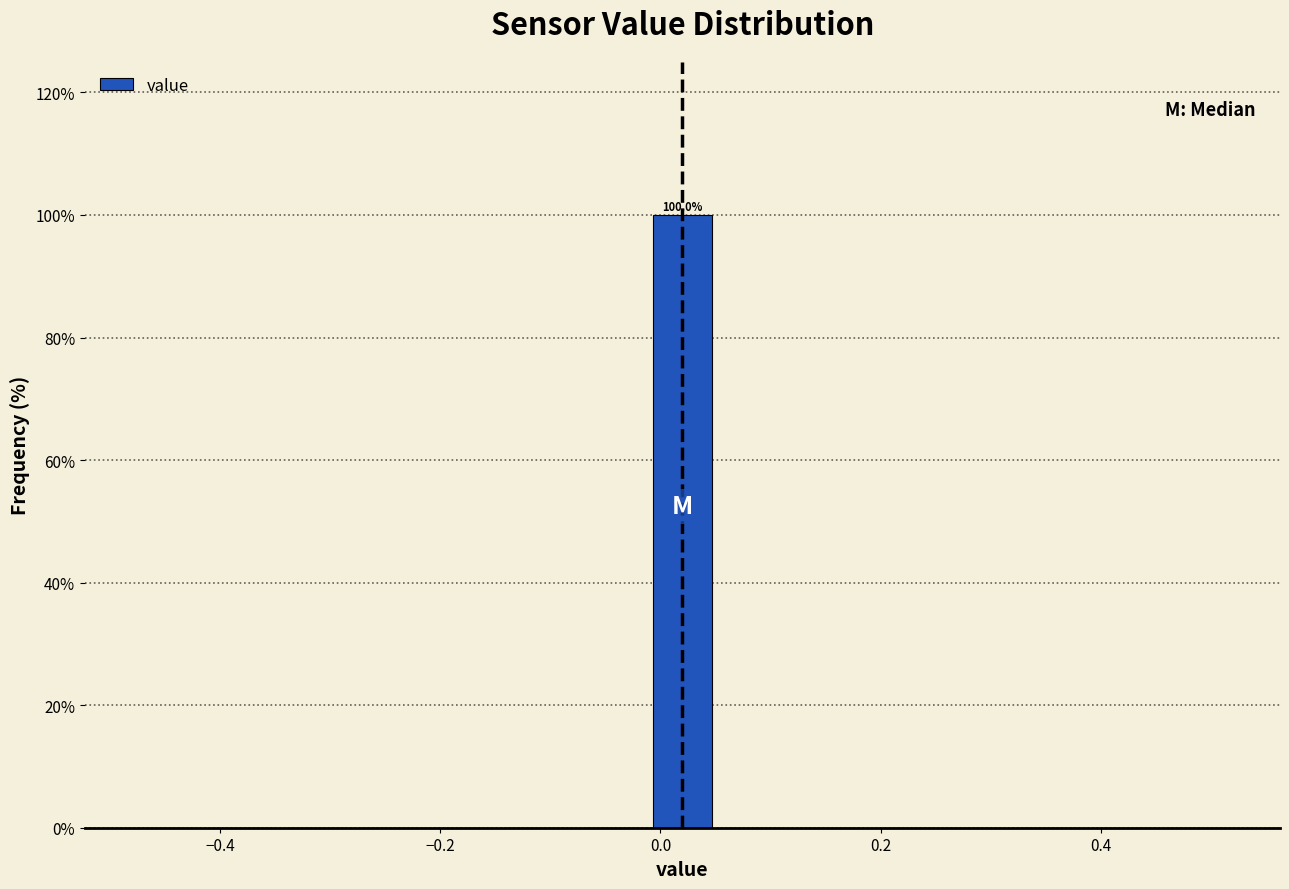

Around what value on the x-axis is the tallest bar? Give the approximate position of its centre, as read against the axis.

0.02